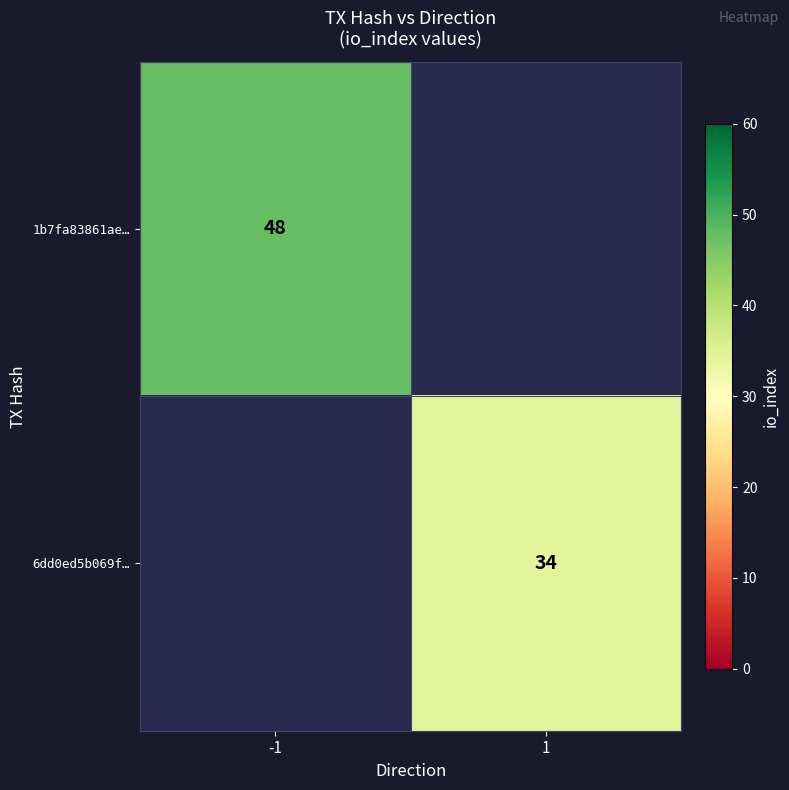

Is it true that 6dd0ed5b069f… equals 34 at 1?

True